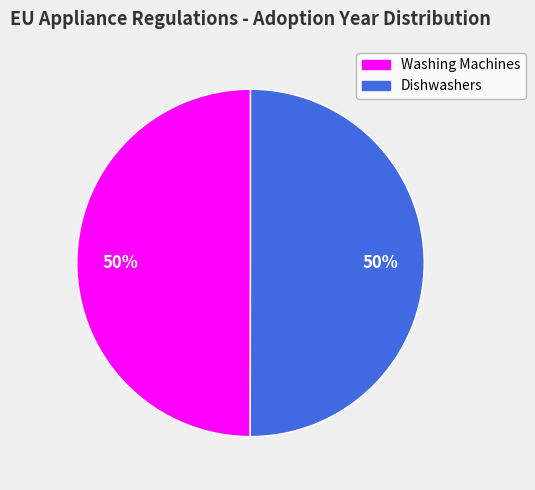

To the nearest percent, what is the average slice percentage?

50%